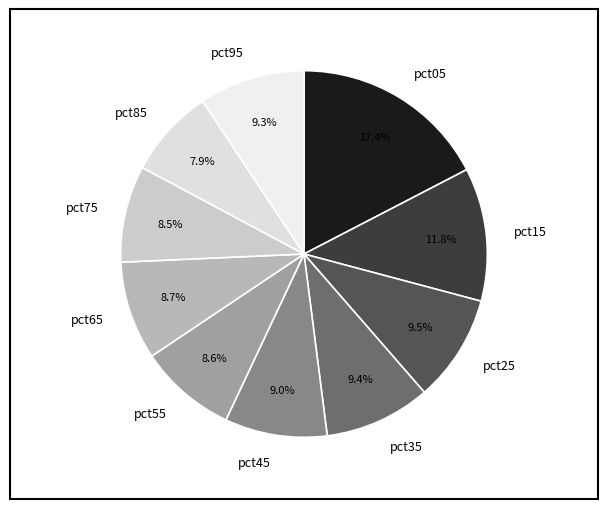

True or false: pct45 accounts for 9% of the total.

True